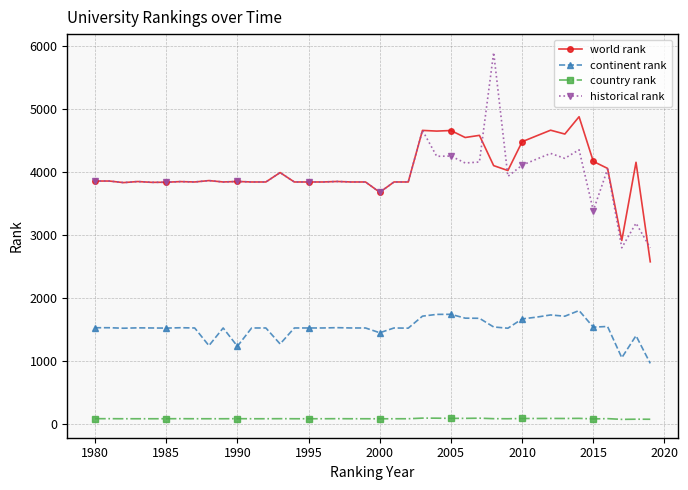

Which series has the largest total across all categories?

world rank